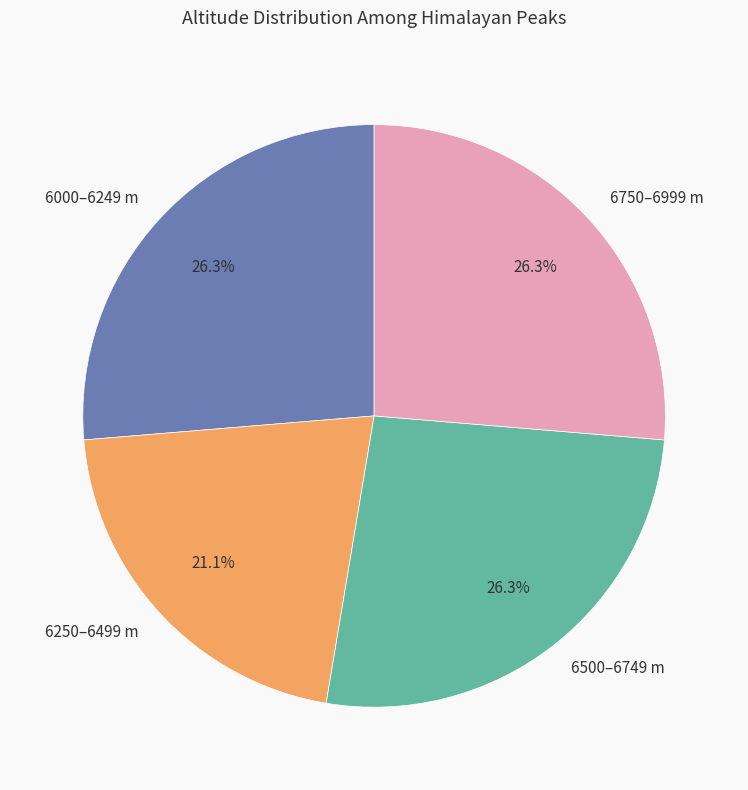

Which has a higher value, 6250–6499 m or 6750–6999 m?

6750–6999 m